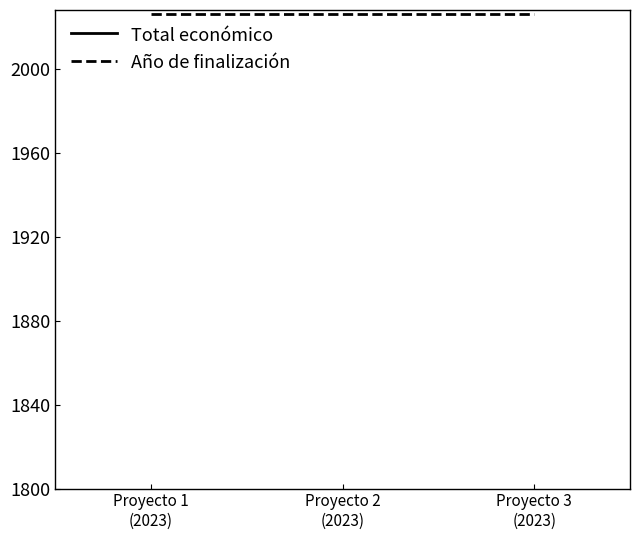

Is it true that Año de finalización equals 2026 at Proyecto 1
(2023)?

True